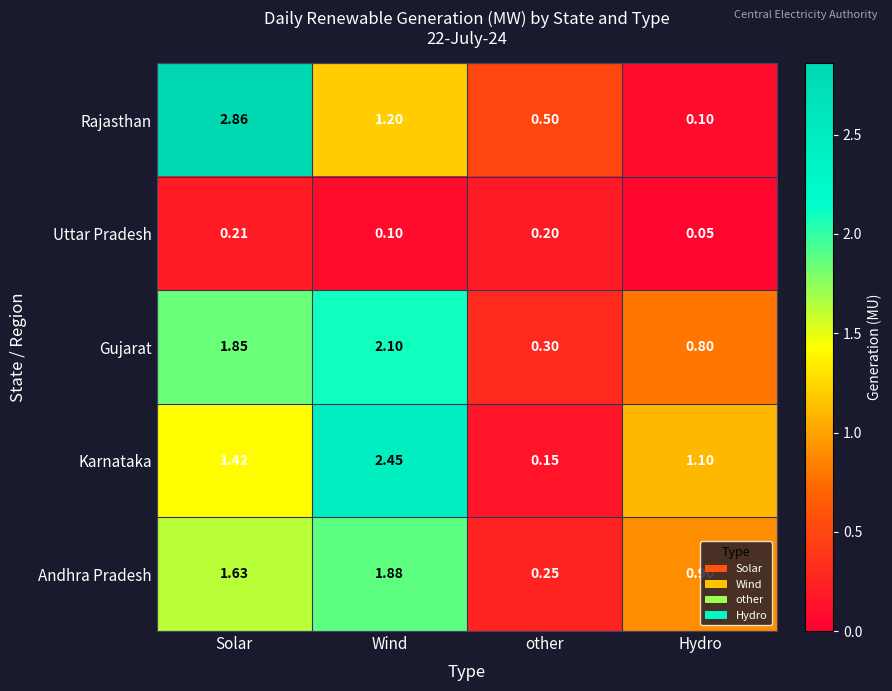

Which series has the largest total across all categories?

Karnataka